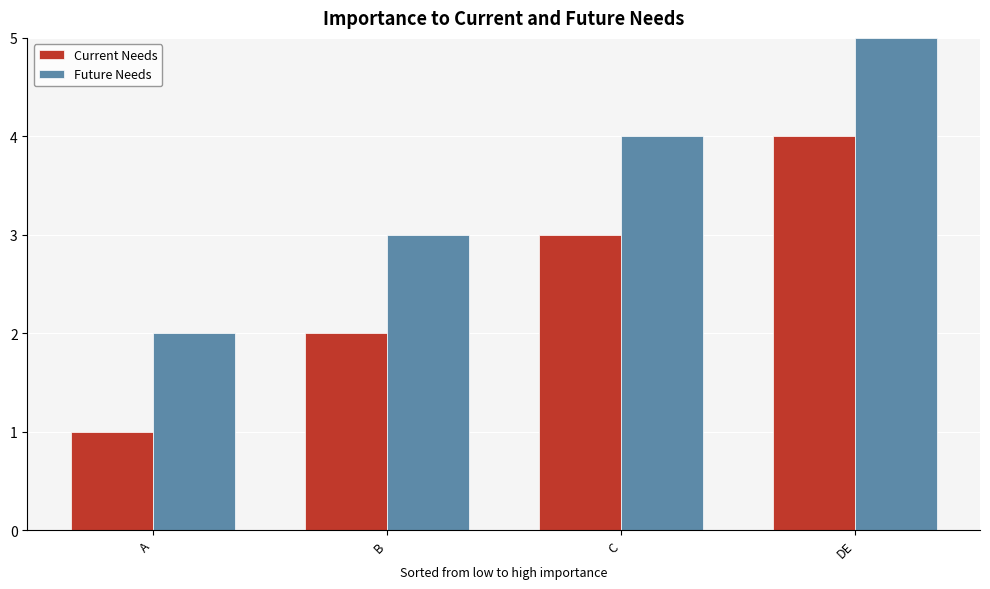

Reading left to right, what are all the values shown in this chart?

Current Needs: A=1	B=2	C=3	DE=4
Future Needs: A=2	B=3	C=4	DE=5